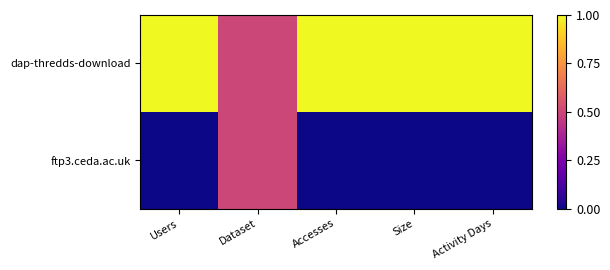

Reading left to right, transcribe all the data shown in this chart.

dap-thredds-download: Users=1.0	Dataset=0.5	Accesses=1.0	Size=1.0	Activity Days=1.0
ftp3.ceda.ac.uk: Users=0.0	Dataset=0.5	Accesses=0.0	Size=0.0	Activity Days=0.0